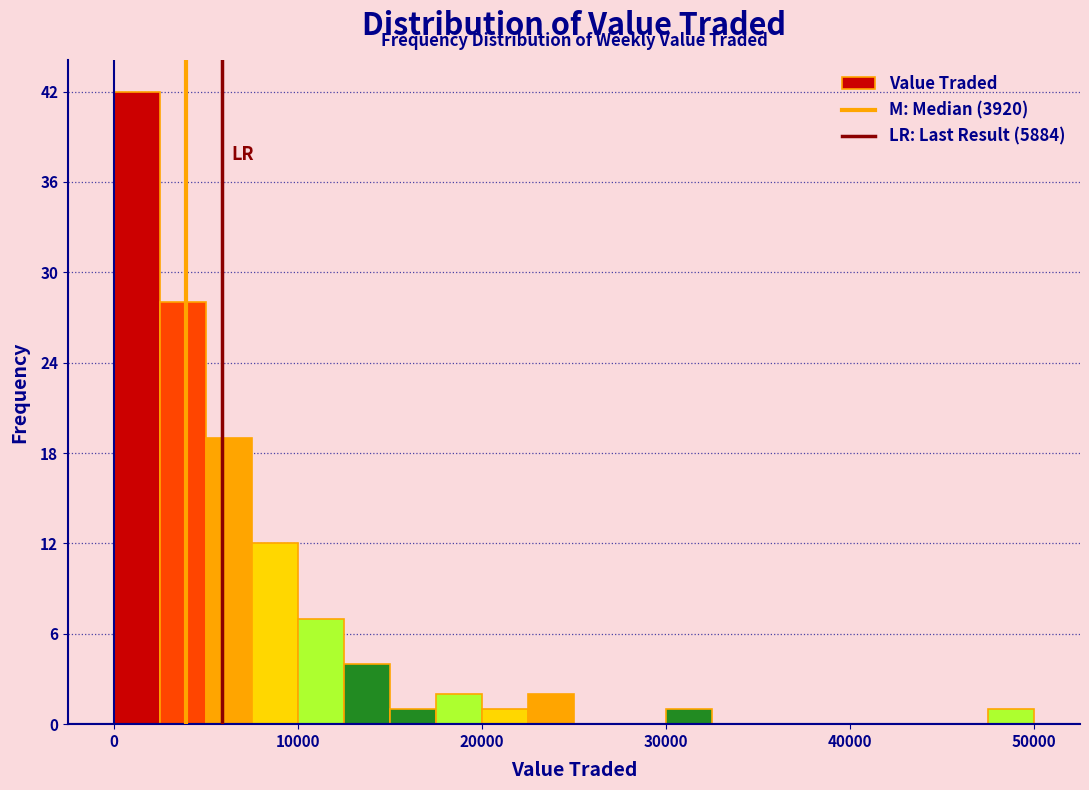

Read against the x-axis, roughly where is the centre of the tallest bar?

1000